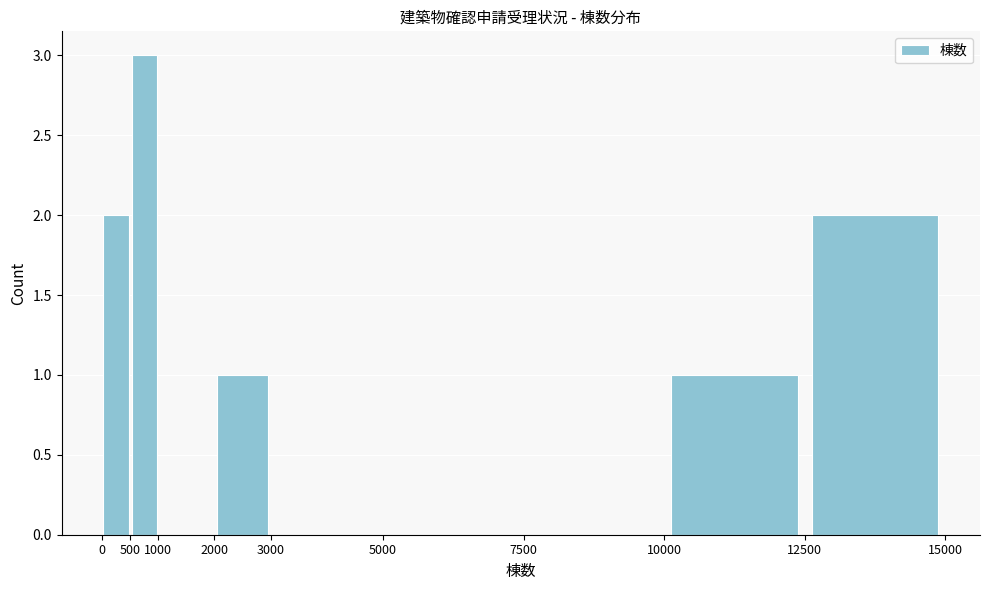

Reading left to right, transcribe this chart: for each bar, give the range it covers on the x-axis and its height. The values are not printed on the chart, so give them approximately, as read against the axis.

0 to 500: 2
500 to 1000: 3
1000 to 2000: 0
2000 to 3000: 1
3000 to 5000: 0
5000 to 7500: 0
7500 to 10000: 0
10000 to 12500: 1
12500 to 15000: 2